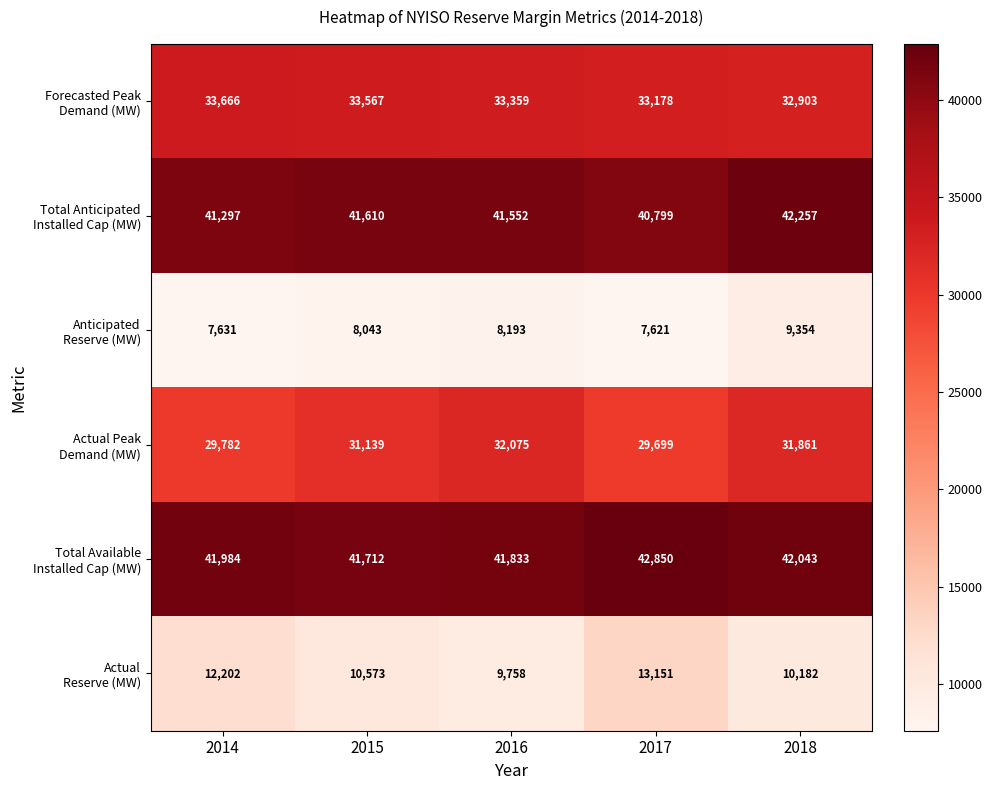

At how many categories does at least one series exceed 26362?

5